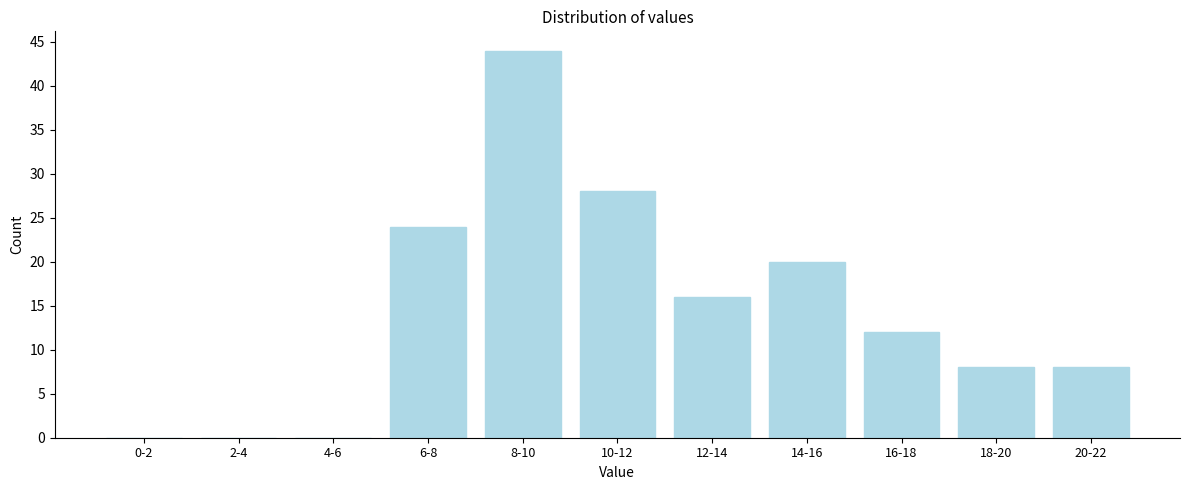

Reading left to right, extract all data points from this chart.

0-2=0	2-4=0	4-6=0	6-8=24	8-10=44	10-12=28	12-14=16	14-16=20	16-18=12	18-20=8	20-22=8